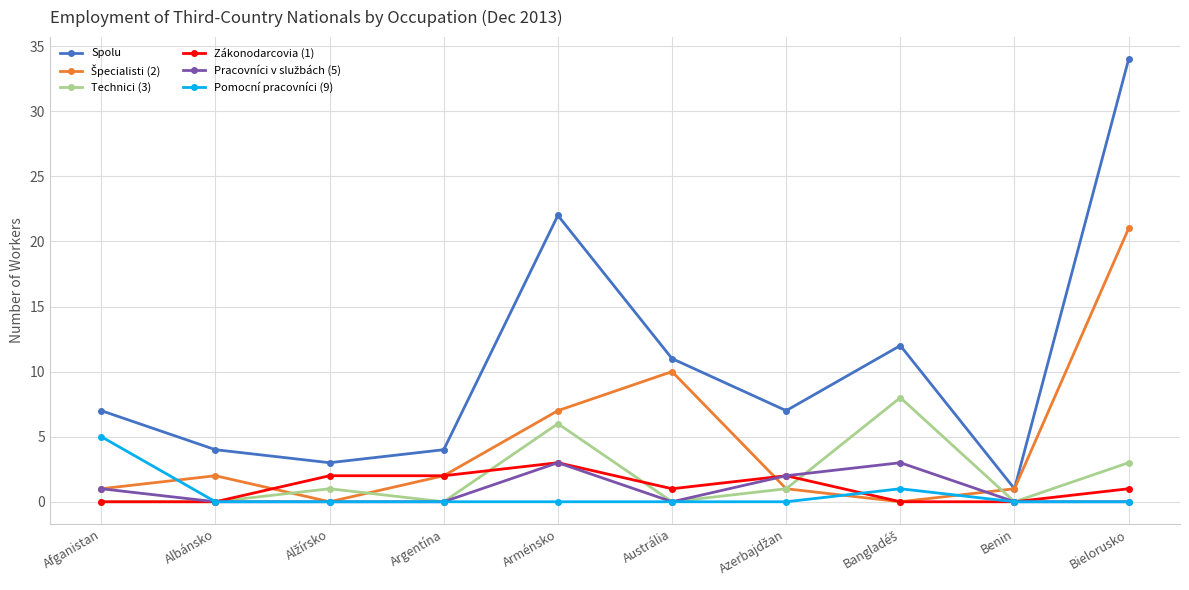

How many interior local valleys does the Spolu series have?

3